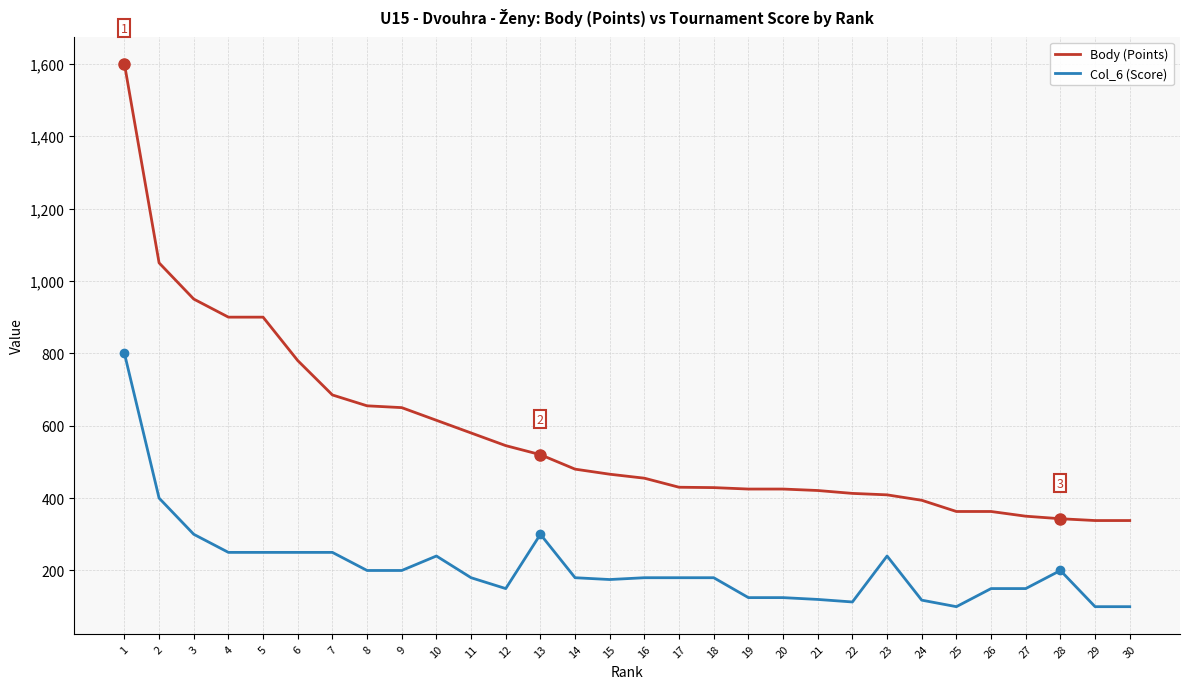

Is this an area chart (filled region under the line)?

No